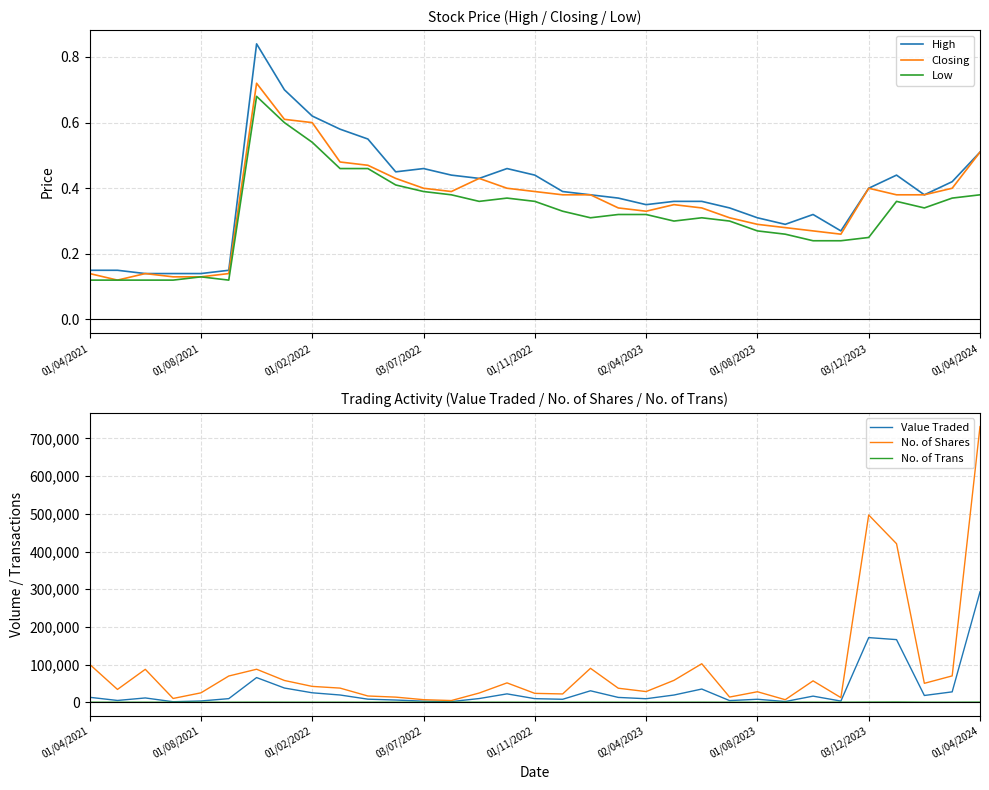

What are all the series names shown in the legend?

High, Closing, Low, Value Traded, No. of Shares, No. of Trans